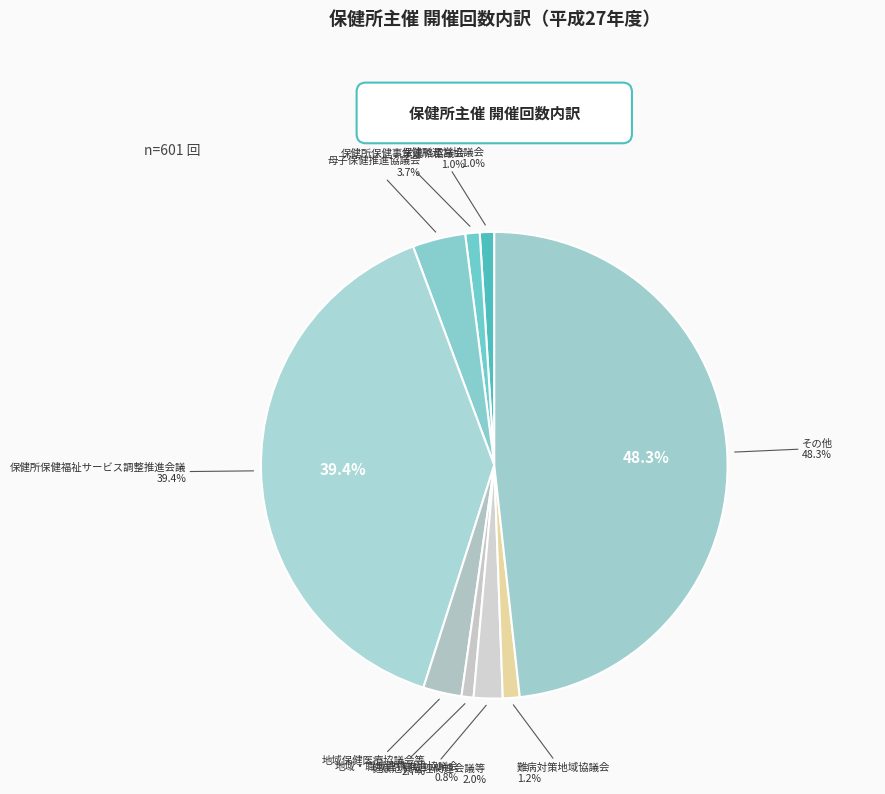

Which has a higher value, 地域保健医療協議会等 or 健康危機管理関連会議等?

地域保健医療協議会等